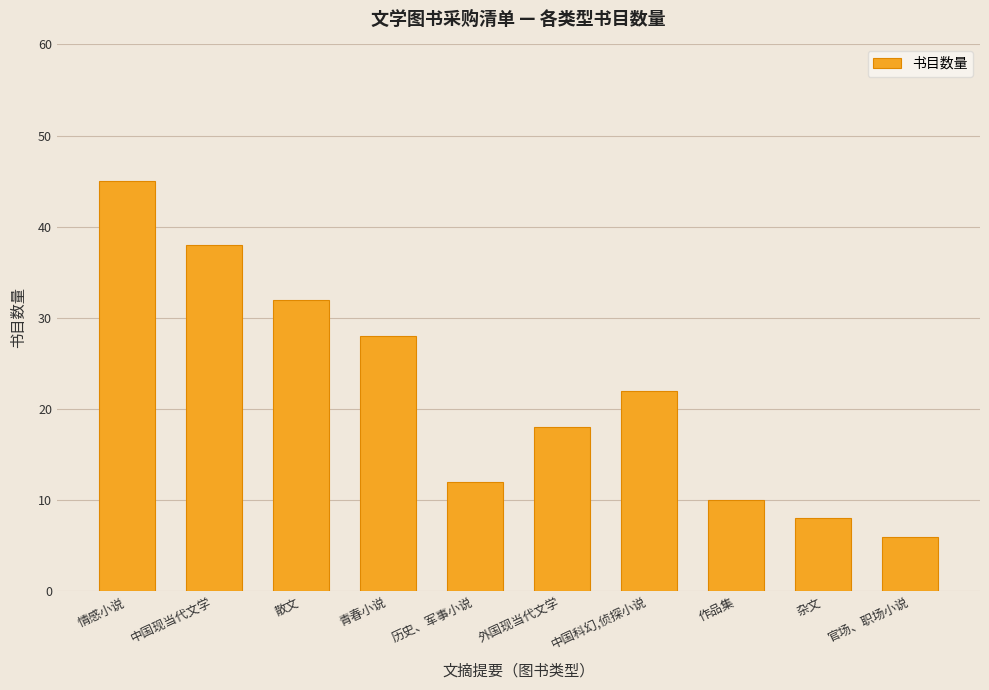

Between 散文 and 情感小说, which is larger?

情感小说